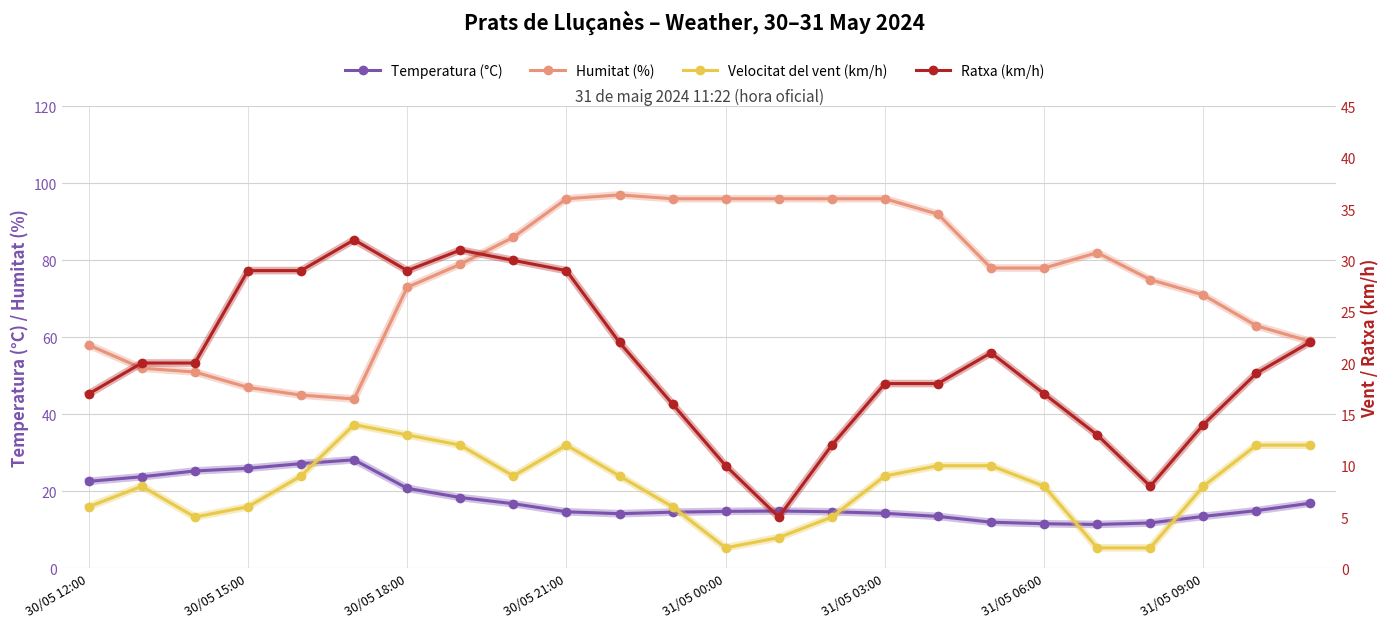

What is the highest value of the Velocitat del vent (km/h) series?

14.0